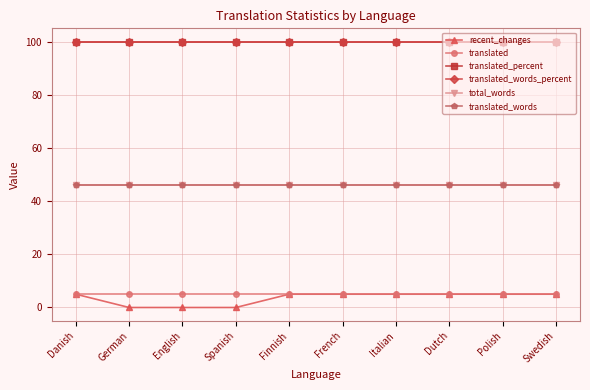

How many data points in recent_changes are less than 5?

3